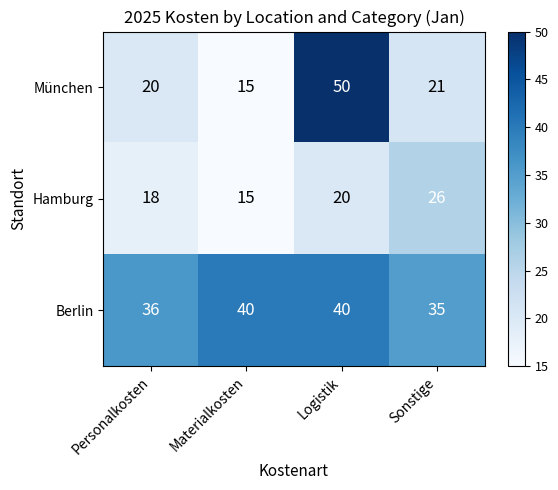

At which category is the sum across all series the highest?

Logistik